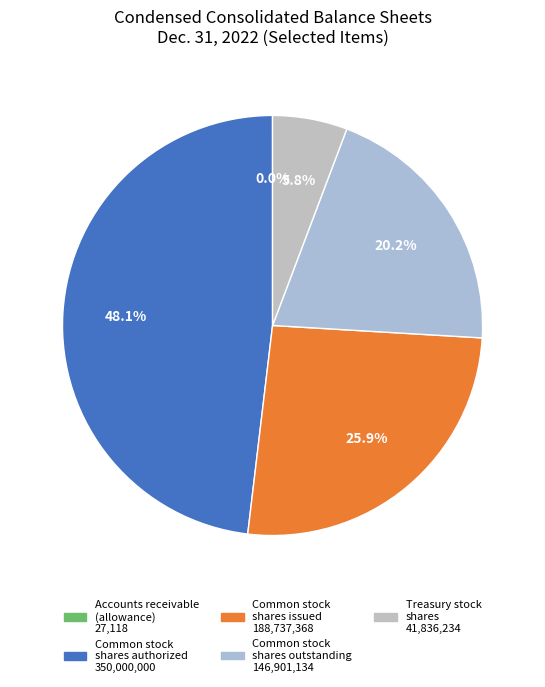

What is the smallest slice in the pie chart?

Accounts receivable
(allowance)